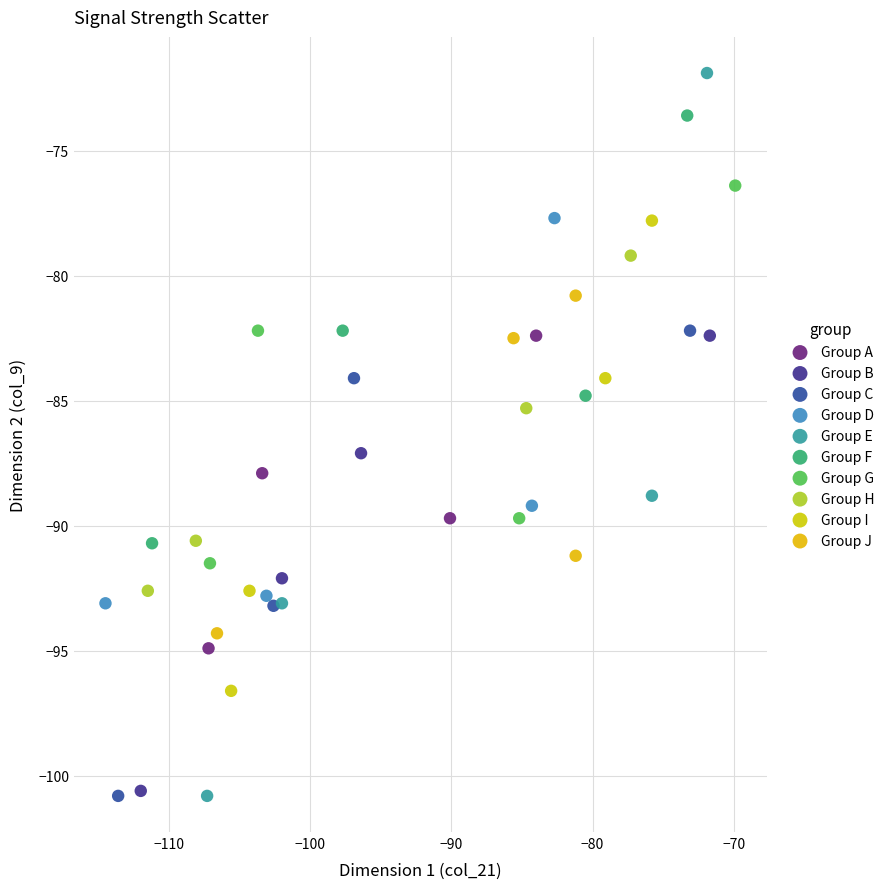

Which series contains the highest Y value?

Group E